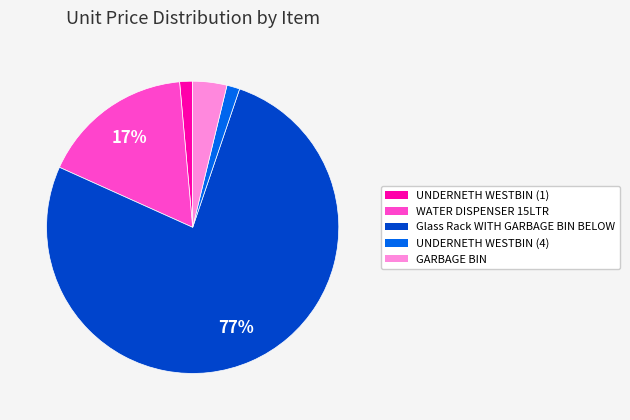

The WATER DISPENSER 15LTR slice represents 17% of the pie. True or false?

True